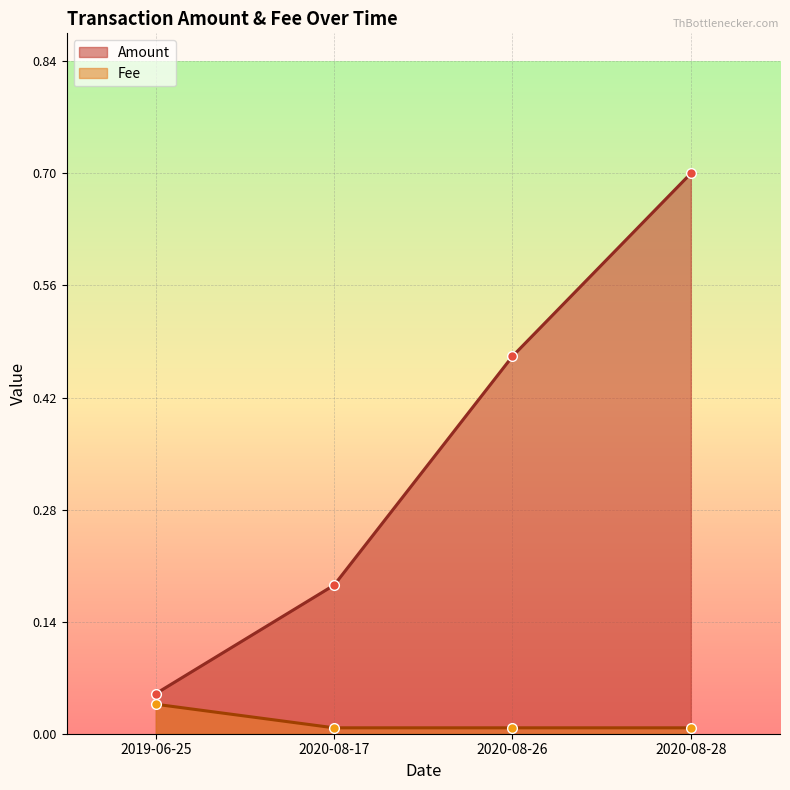

Is the value of Amount at 2020-08-26 greater than the value of Fee at 2020-08-26?

Yes